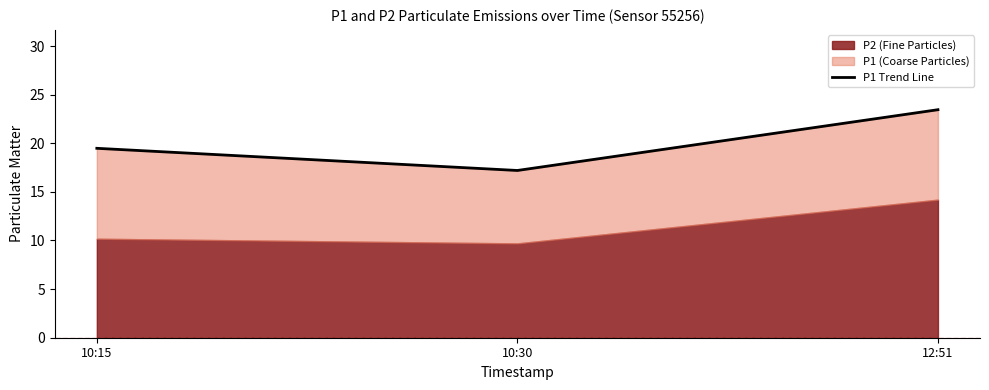

Which label corresponds to the smallest value in the chart?

10:30